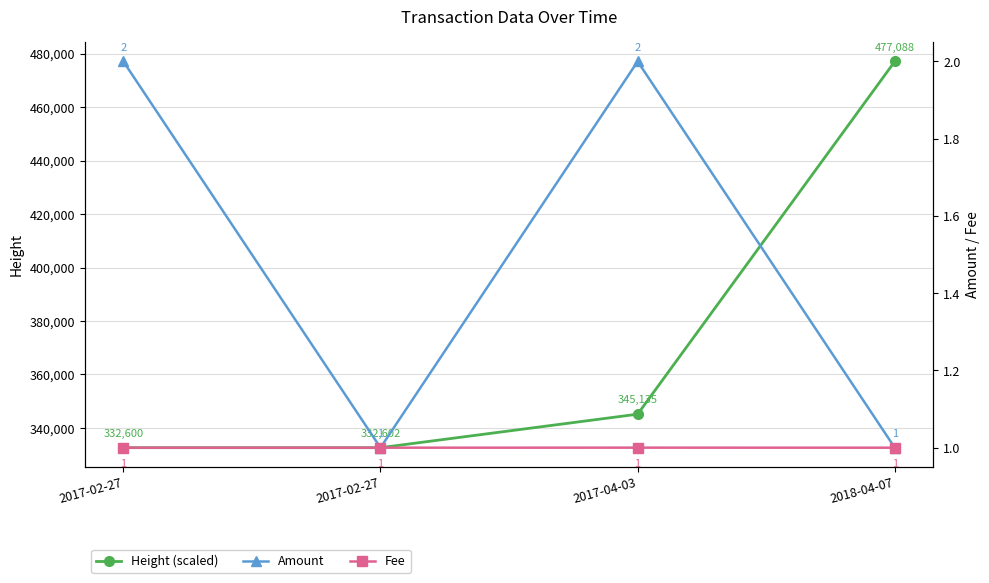

Reading left to right, what are all the values shown in this chart?

Height (scaled): 332600.0	332602.0	345135.0	477088.0
Amount: 2.0	1.0	2.0	1.0
Fee: 1.0	1.0	1.0	1.0